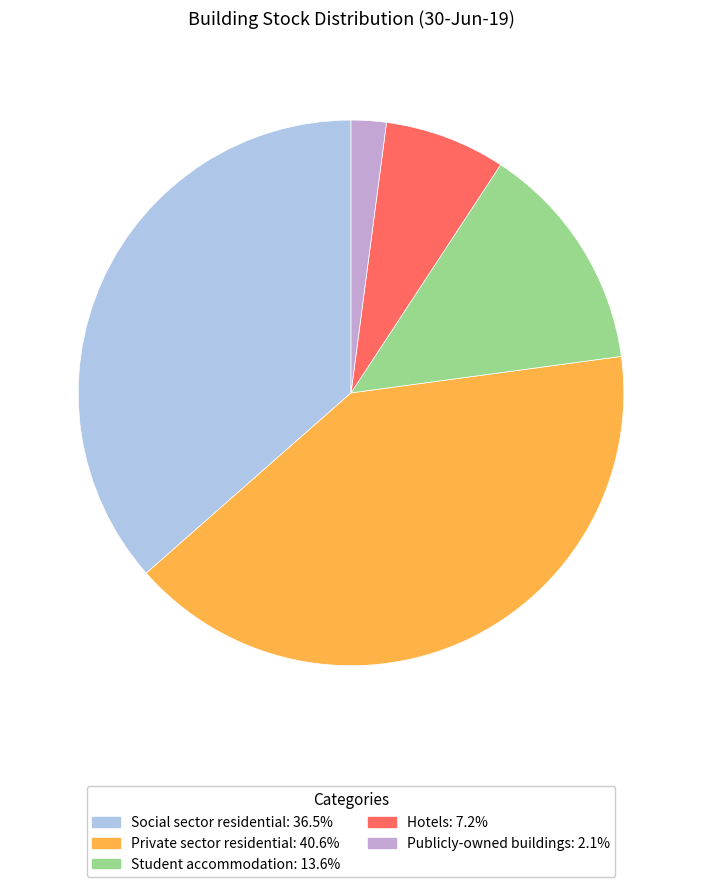

Is there a majority slice in this chart?

No